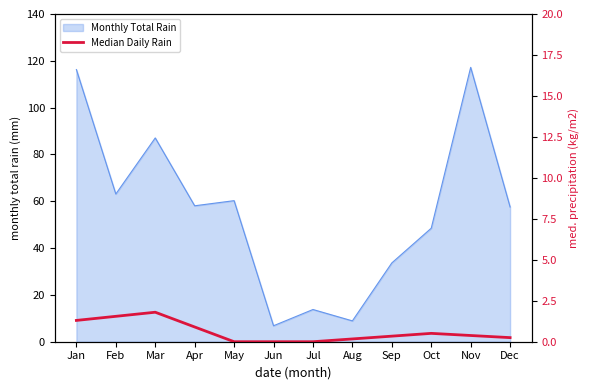

What is the lowest value of the Monthly Total Rain series?

6.8